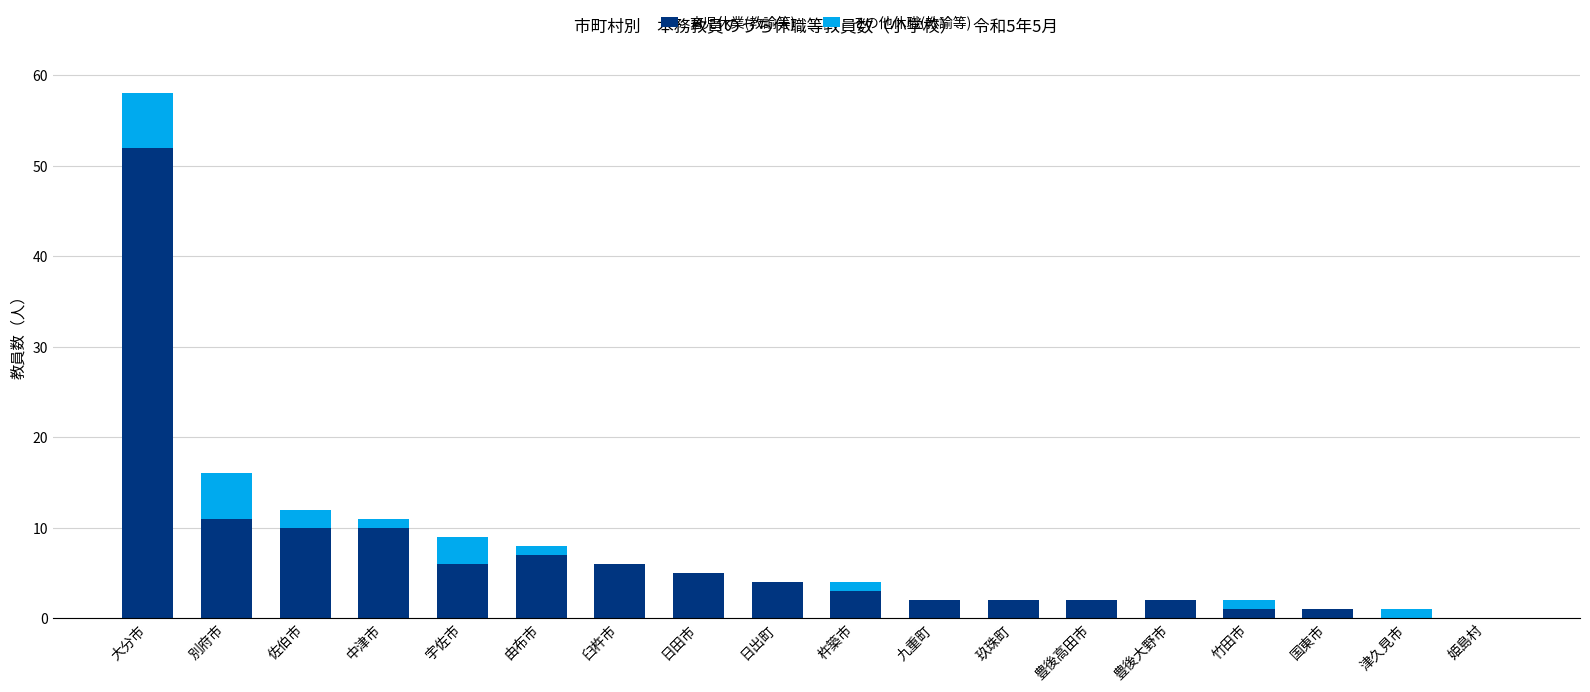

What is the sum of all 育児休業(教諭等) values?

124